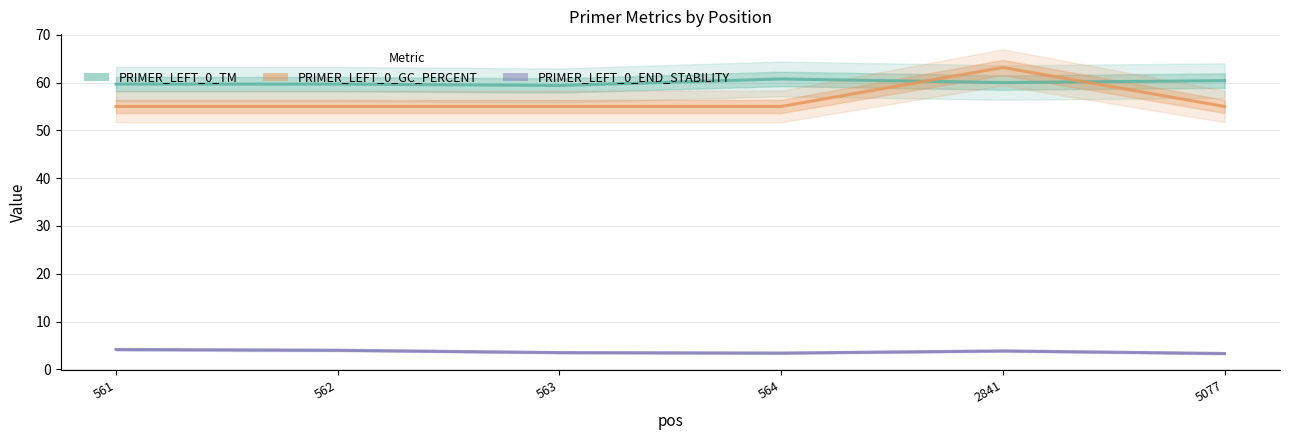

Count the number of categories in the chart.

6